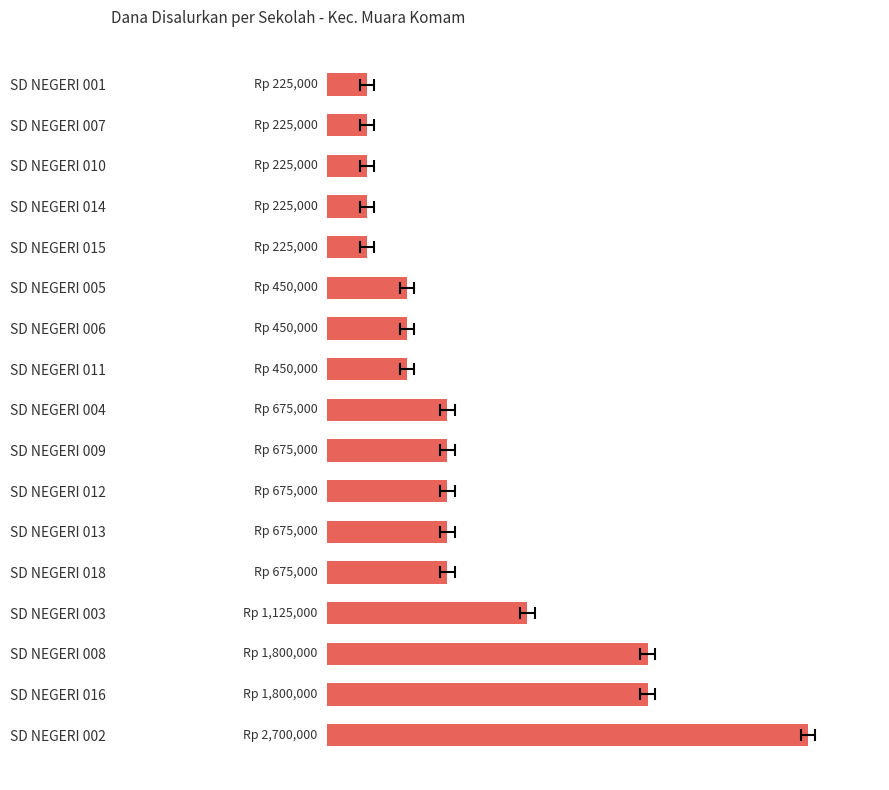

What is the sum of all values?

13275000